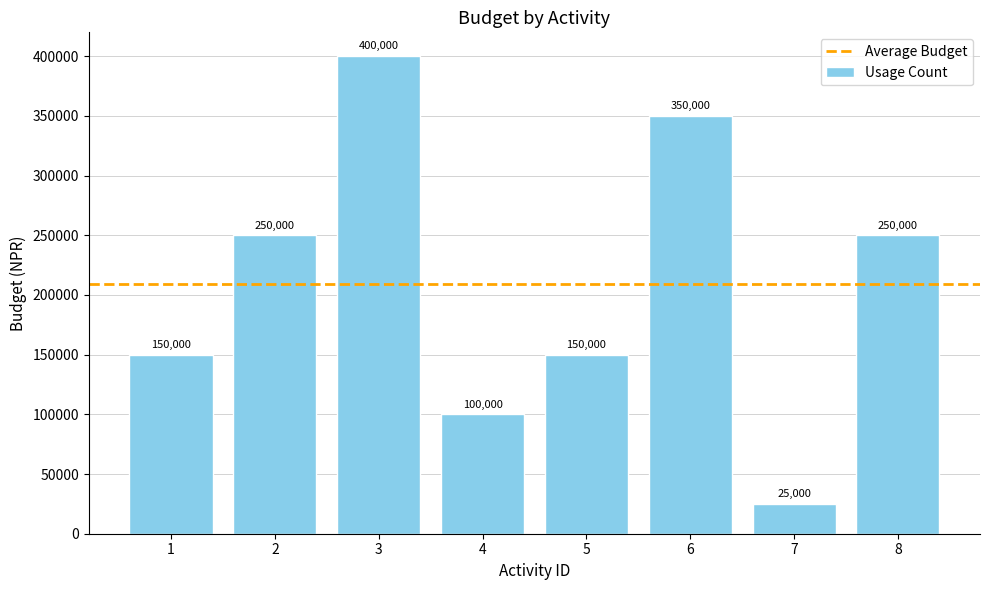

How many values are between 150000 and 350000?

5